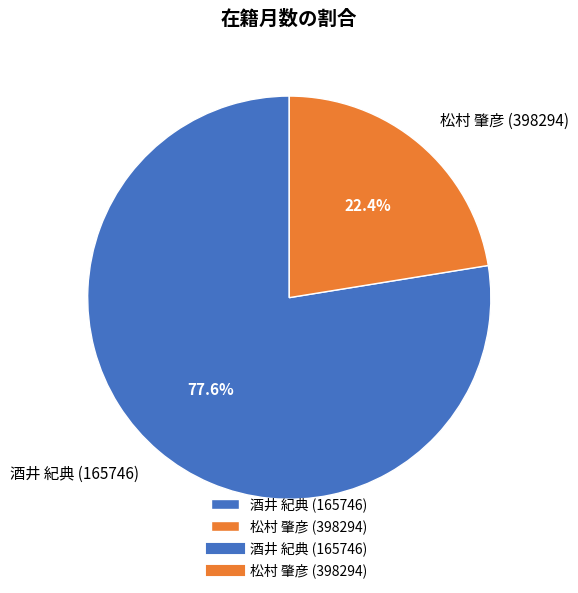

What is the ratio of the value at 松村 肇彦 (398294) to the value at 酒井 紀典 (165746)?

0.3